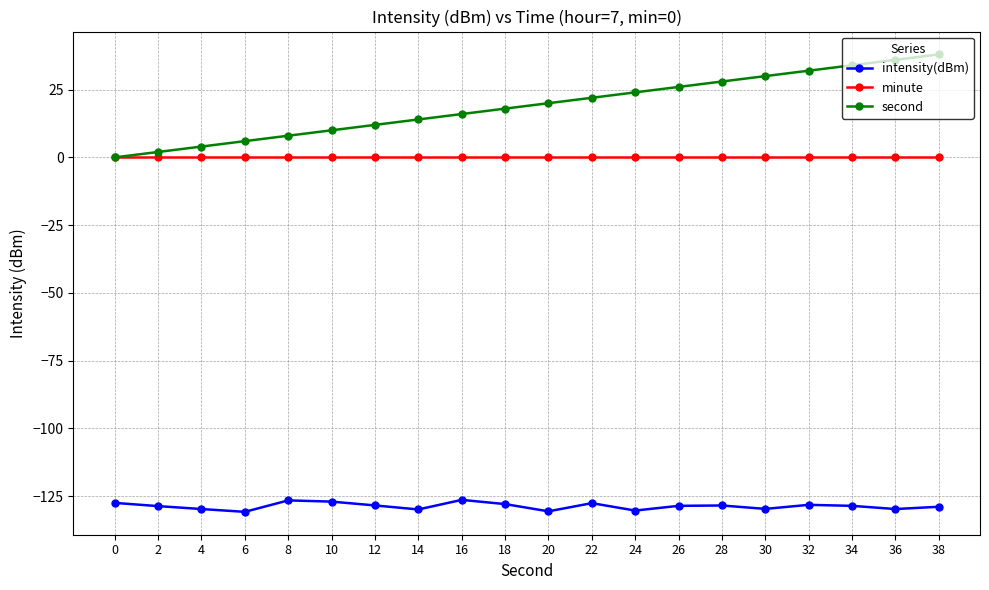

True or false: intensity(dBm) has more than 0 interior local peaks.

True